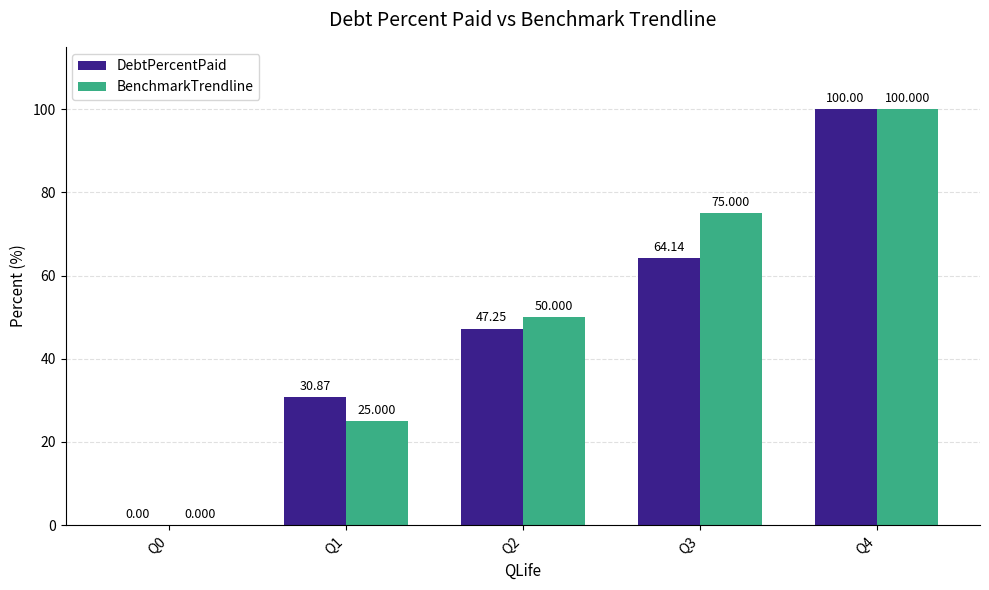

Is the value of BenchmarkTrendline at Q1 greater than the value of DebtPercentPaid at Q4?

No